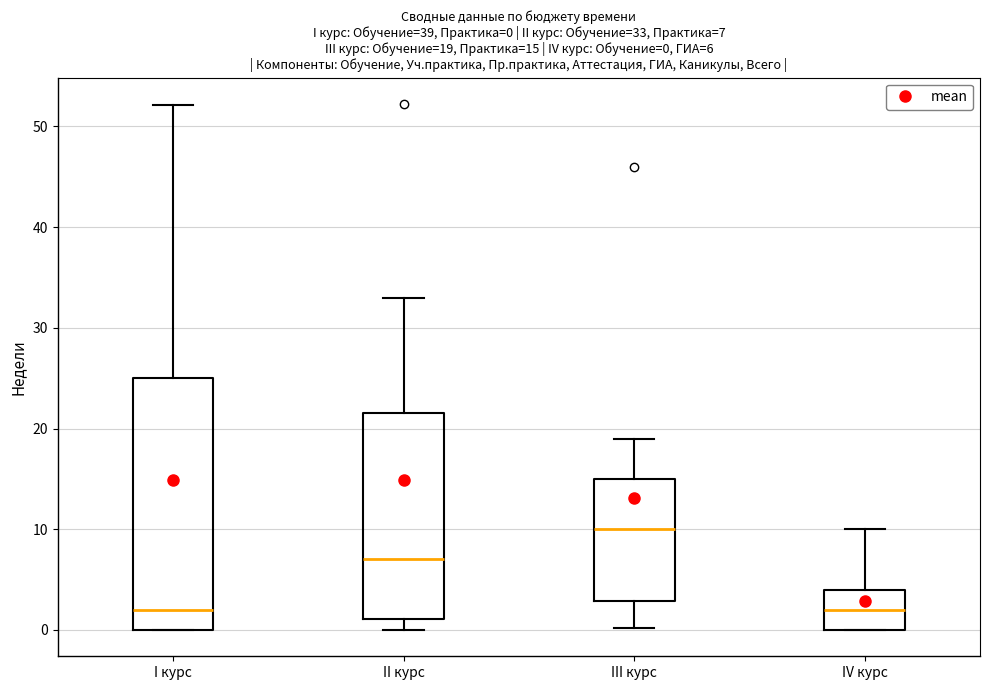

Which box is the tallest, from its lower edge to its upper edge?

I курс